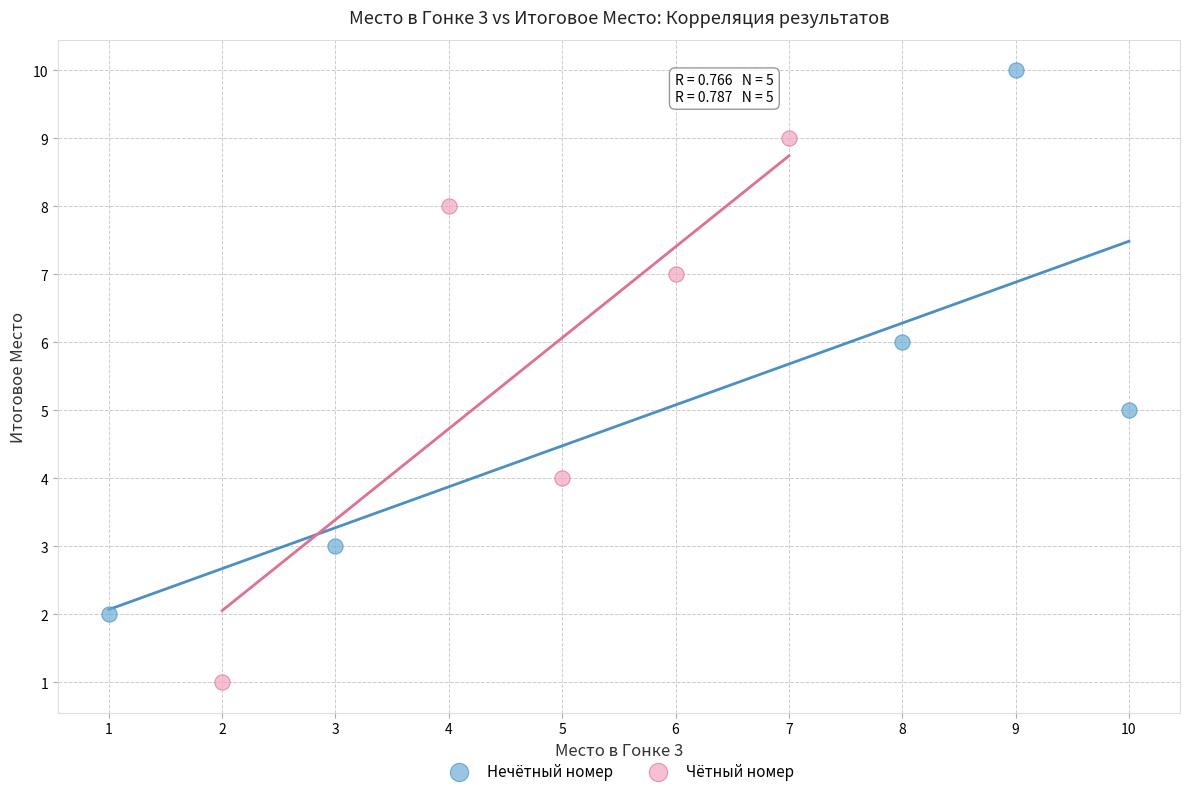

Which series contains the highest Y value?

Нечётный номер